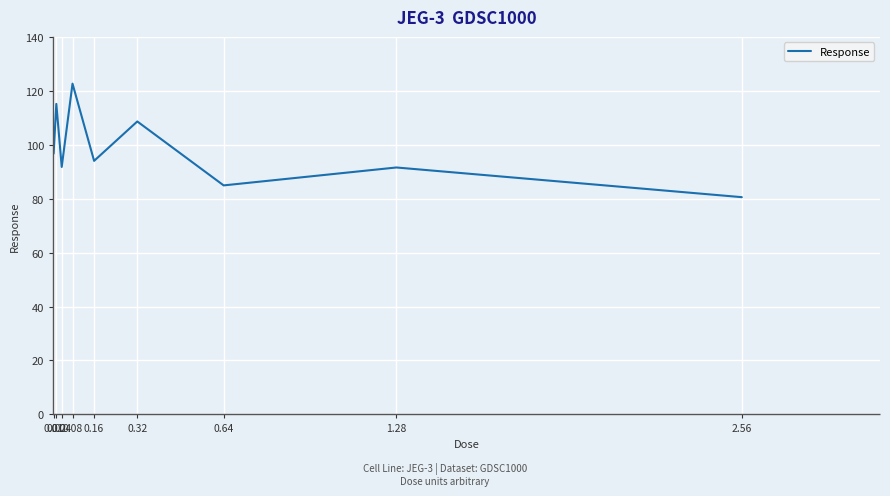

Where is the data nearest to the value 101?

0.01